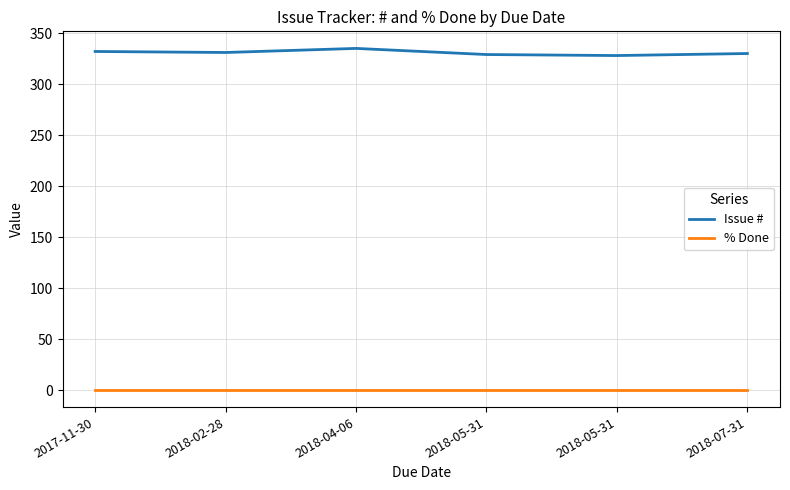

True or false: % Done and Issue # intersect in this chart.

False